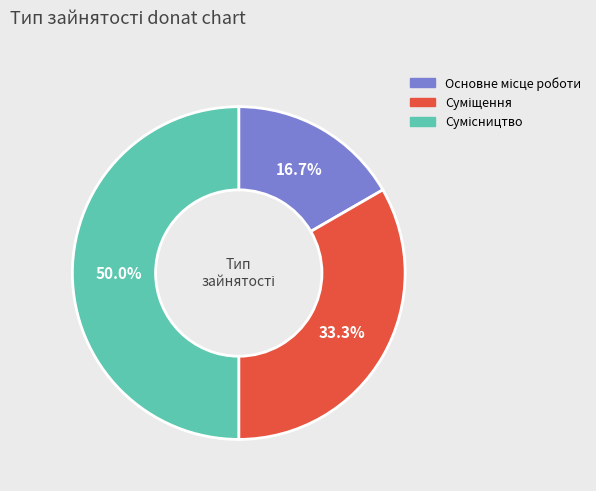

How many segments does this pie chart have?

3